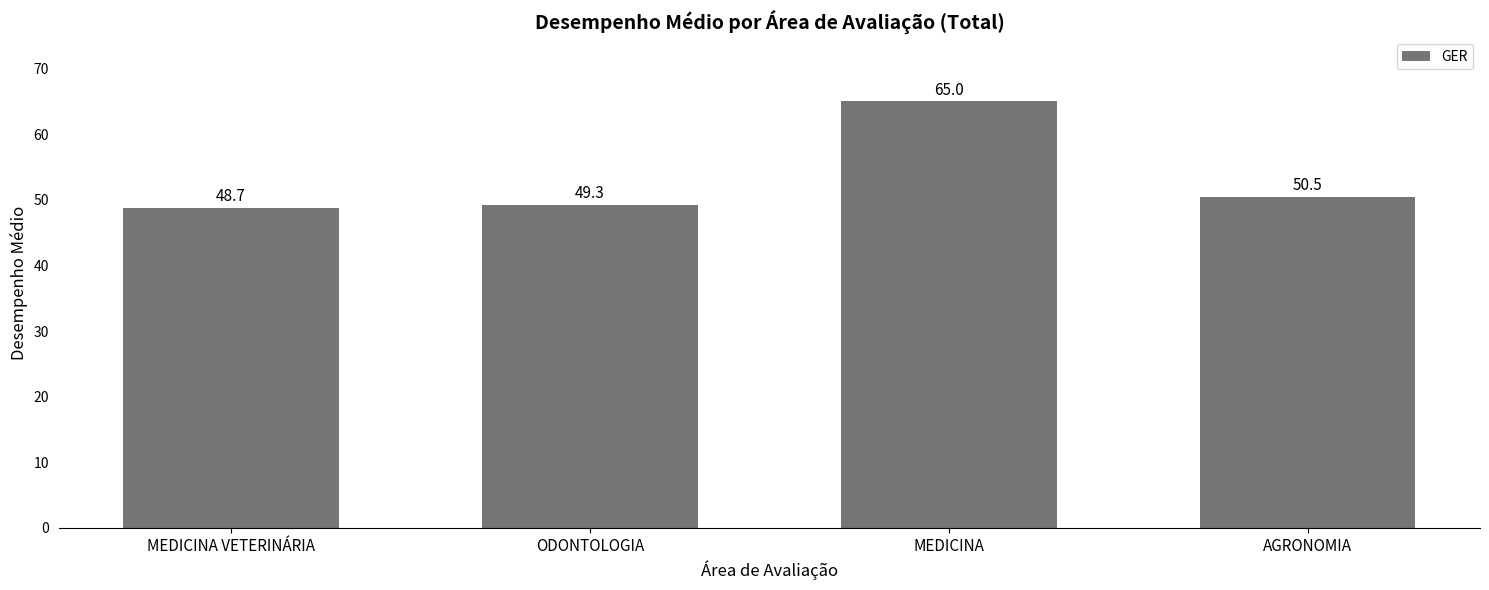

Which category has the lowest value across all series?

MEDICINA VETERINÁRIA